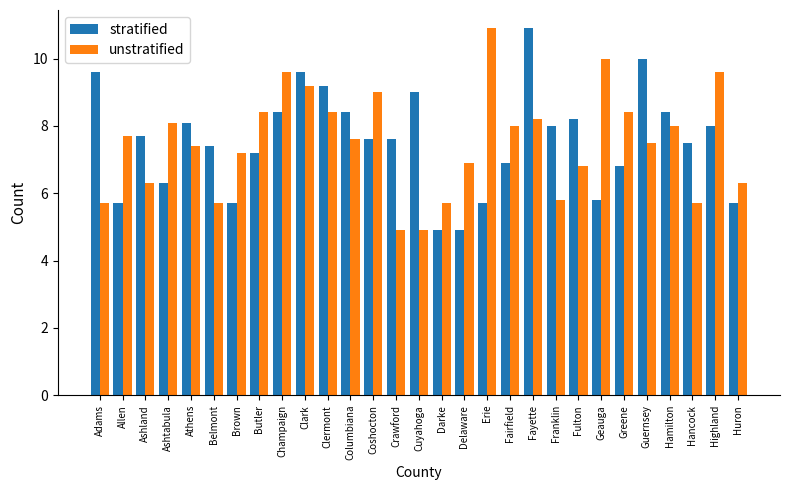

What is the greatest value displayed?

10.9